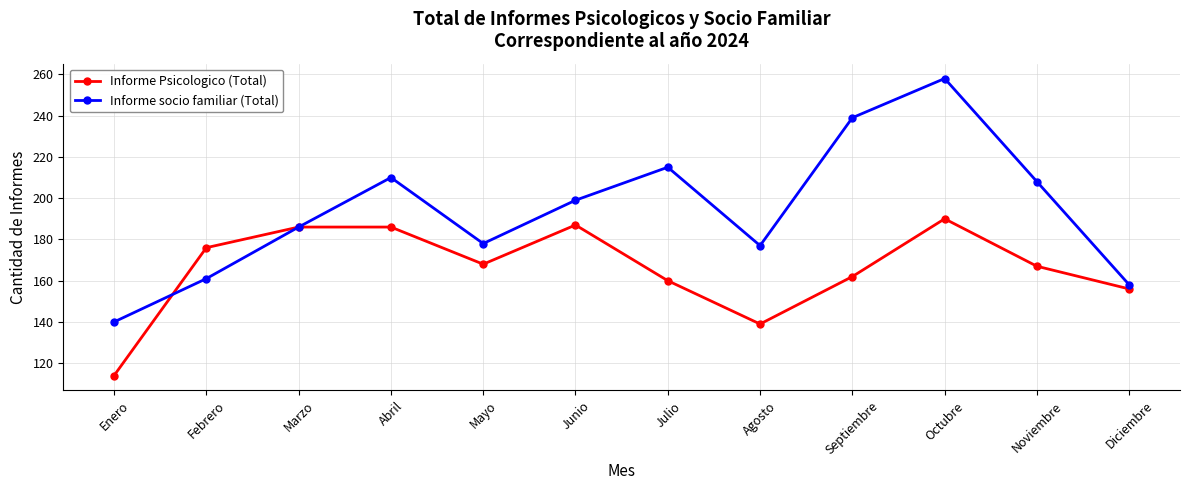

What is the label of the 6th point from the left?

Junio